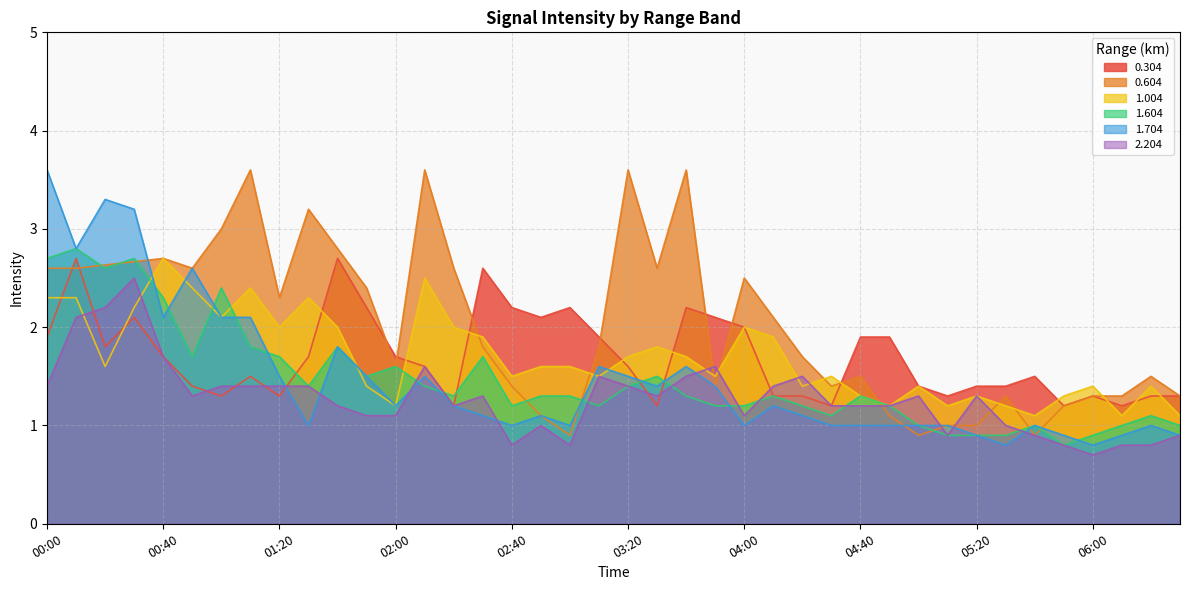

What value does the 1.704 series have at 04:10?

1.2